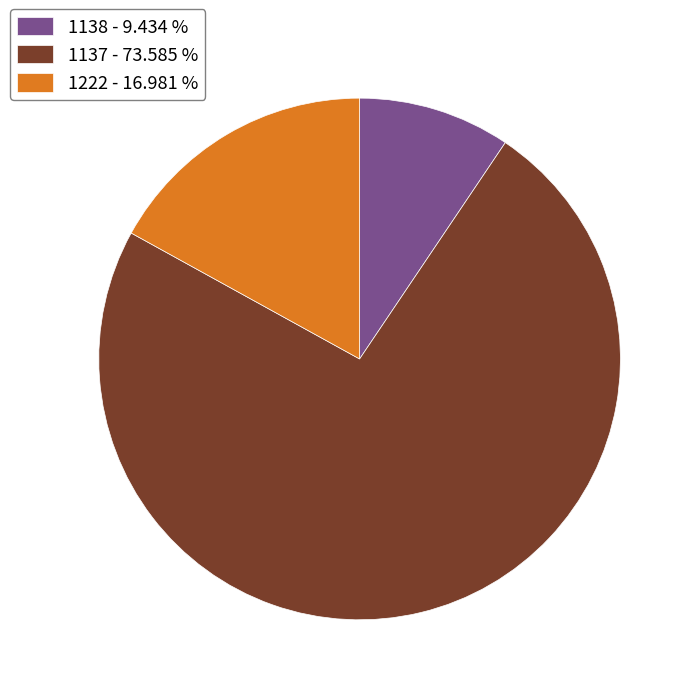

Which slice is the largest?

1137